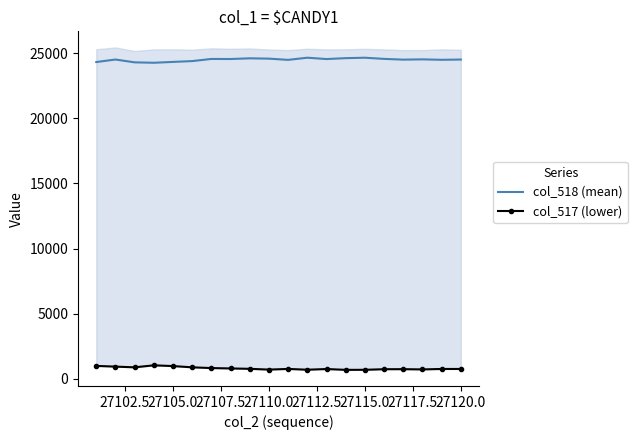

Reading left to right, list all the values displayed in this chart.

col_518 (mean): 24331	24525	24307	24276	24341	24404	24569	24563	24617	24592	24498	24664	24560	24630	24663	24574	24516	24537	24503	24523
col_517 (lower): 983	927	873	1027	969	873	816	787	758	699	750	689	742	679	682	728	731	713	747	747